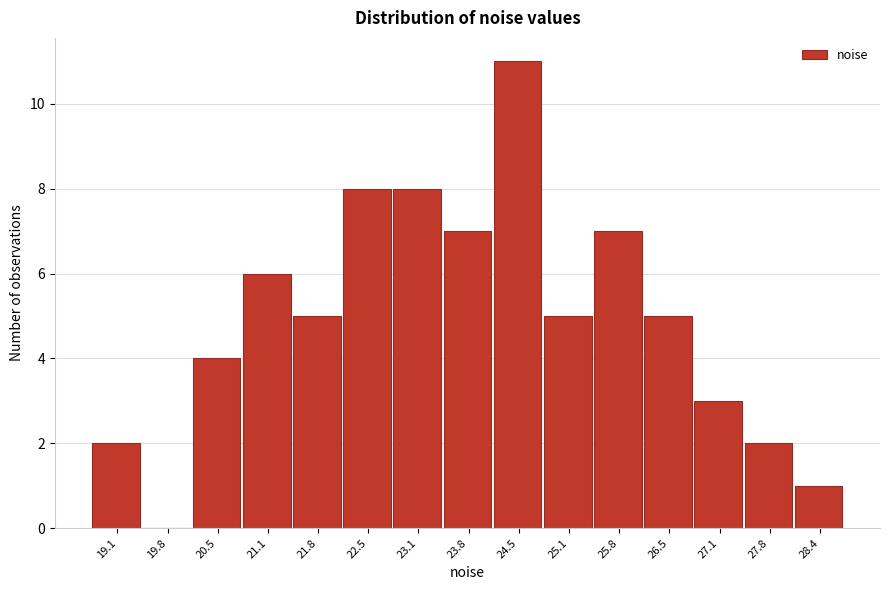

Reading left to right, transcribe all the data shown in this chart.

19.1=2	19.8=0	20.5=4	21.1=6	21.8=5	22.5=8	23.1=8	23.8=7	24.5=11	25.1=5	25.8=7	26.5=5	27.1=3	27.8=2	28.4=1